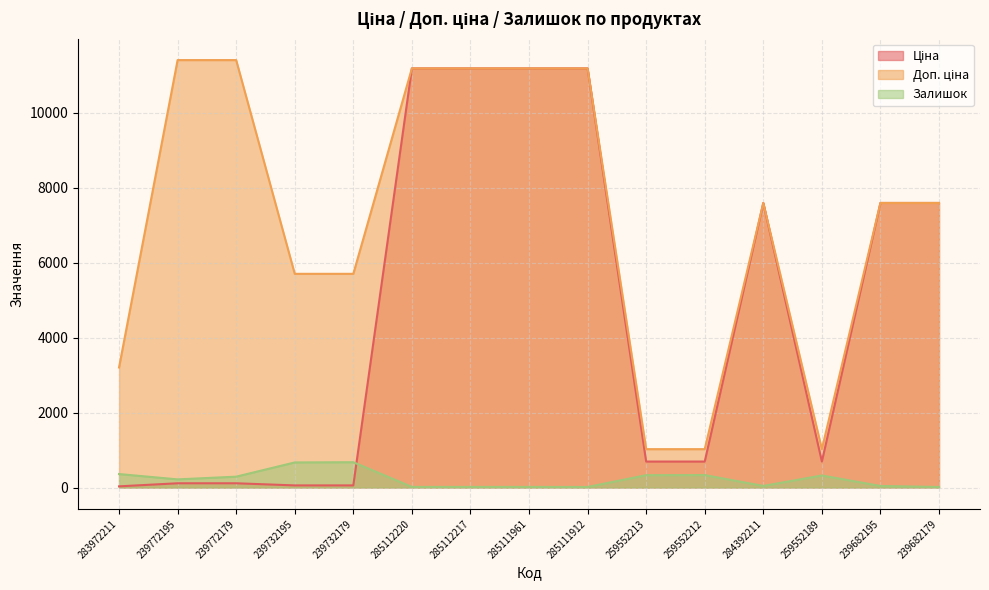

What is the difference between the maximum and minimum values in the Залишок series?

661.0